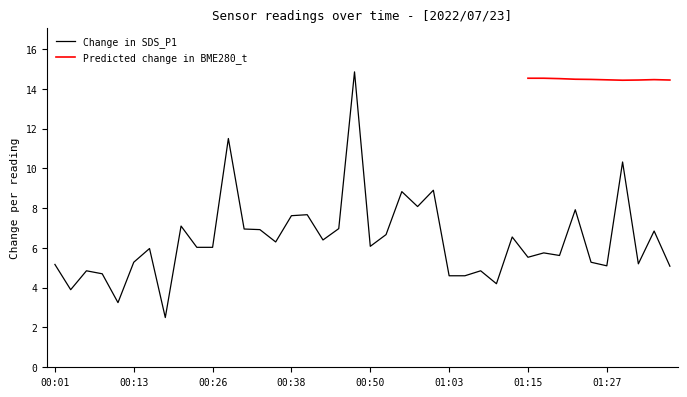

What is the lowest value of the Change in SDS_P1 series?

2.5